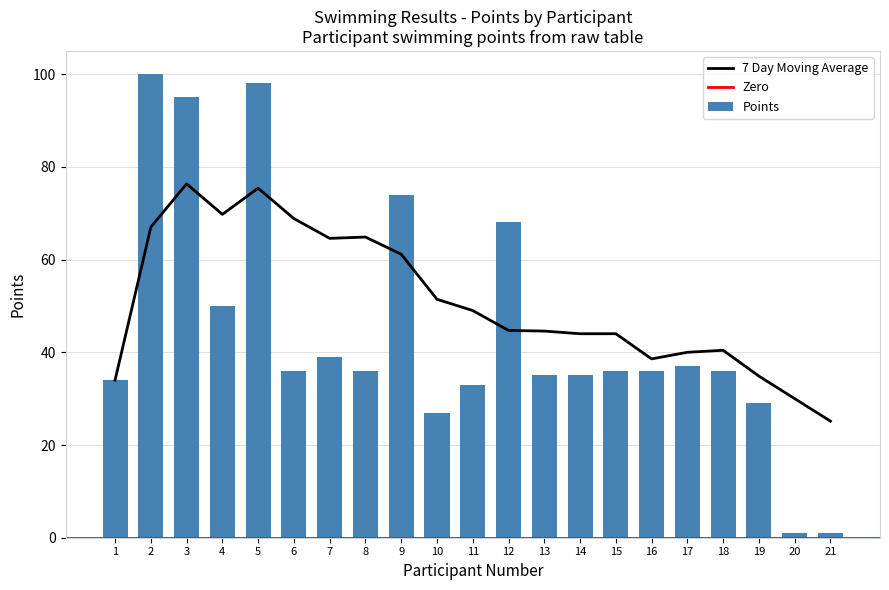

What is the average value?

45